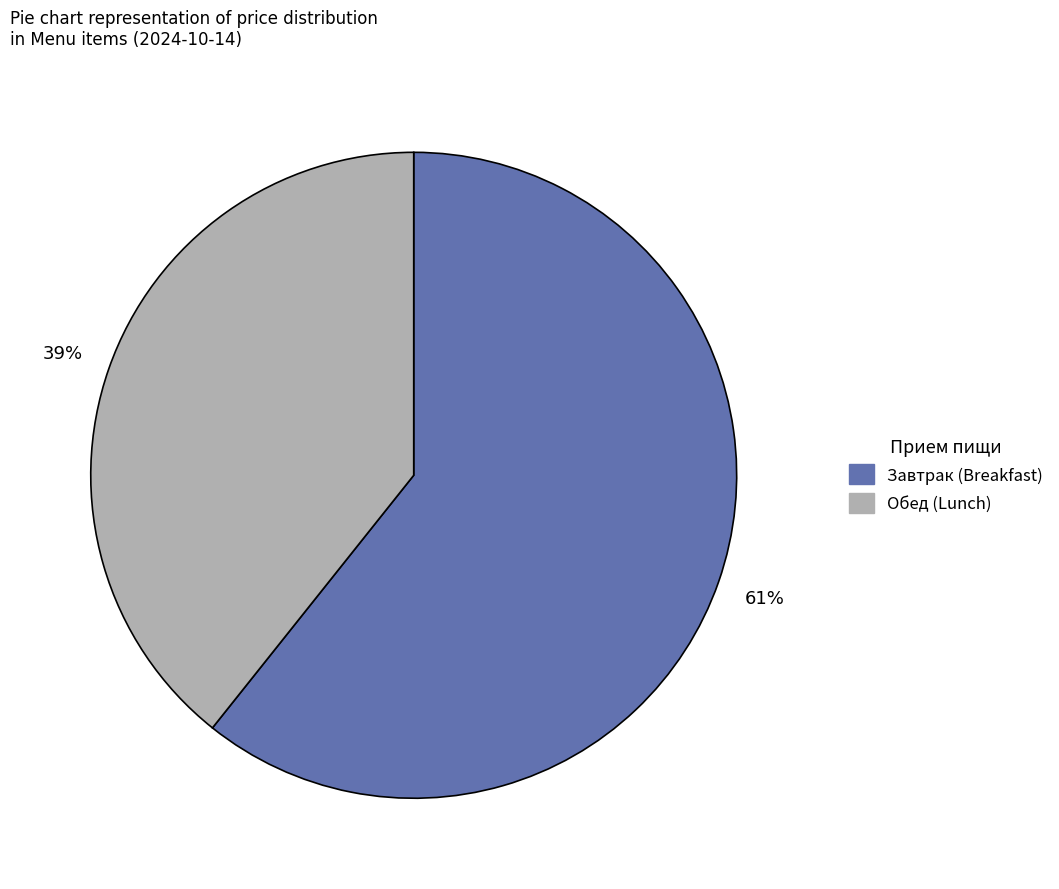

How many segments does this pie chart have?

2